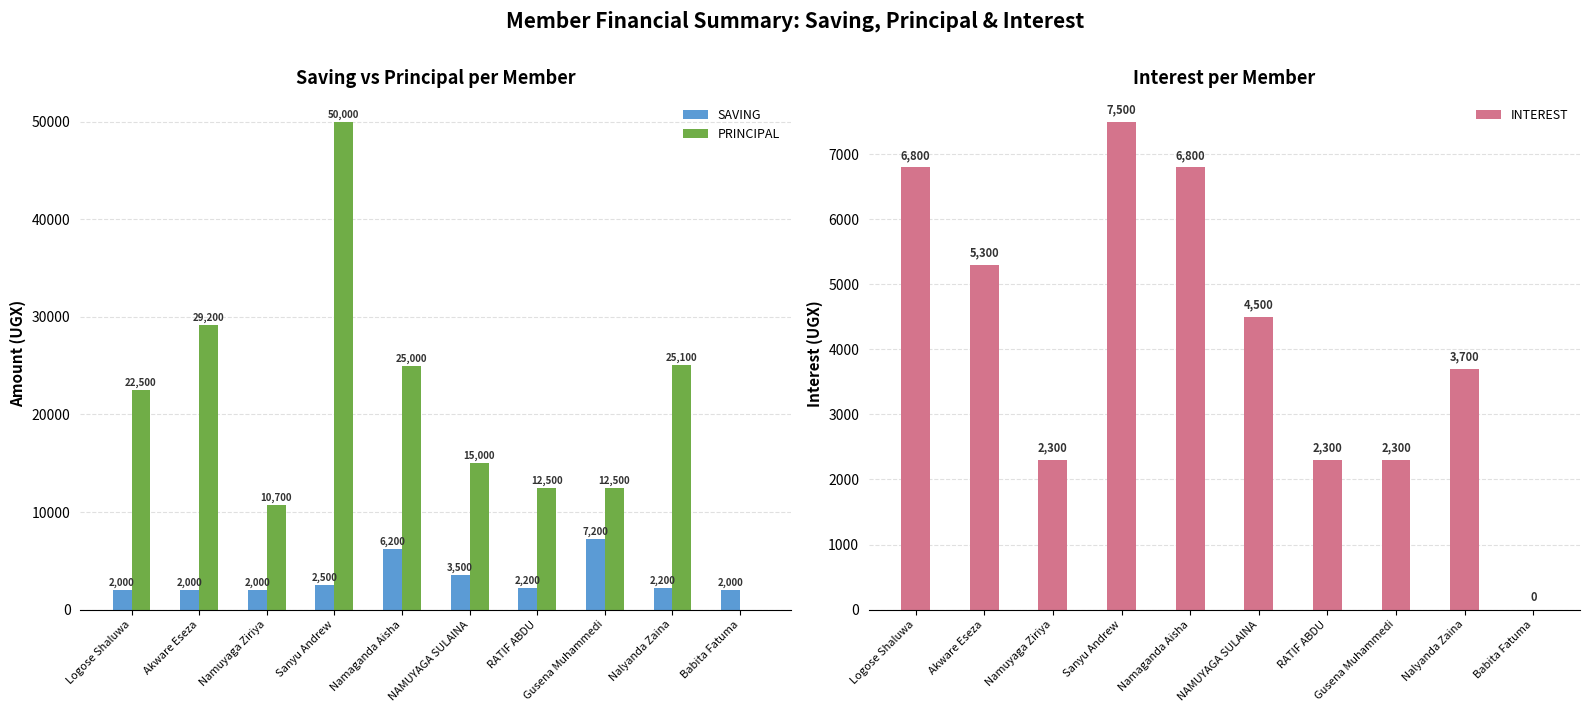

How many values in the INTEREST series are below 4500?

5